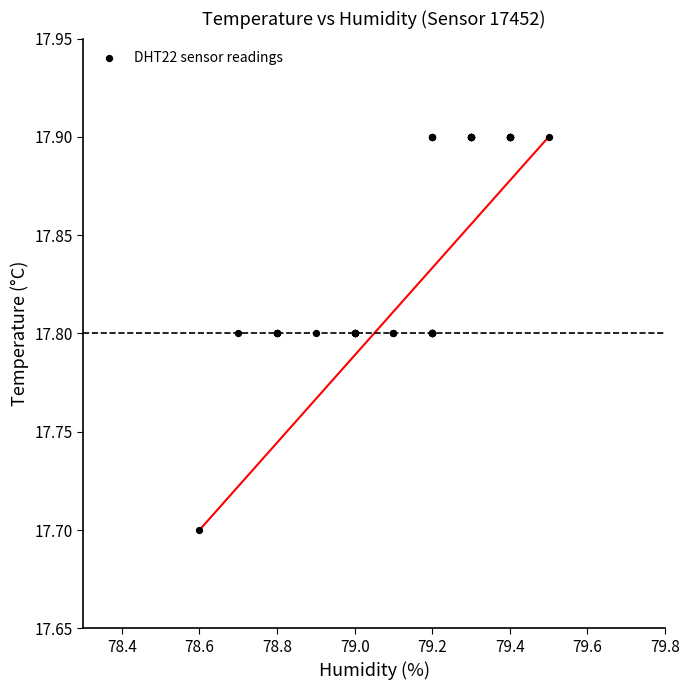

What Y value in the scatter plot is closest to 17?

17.7